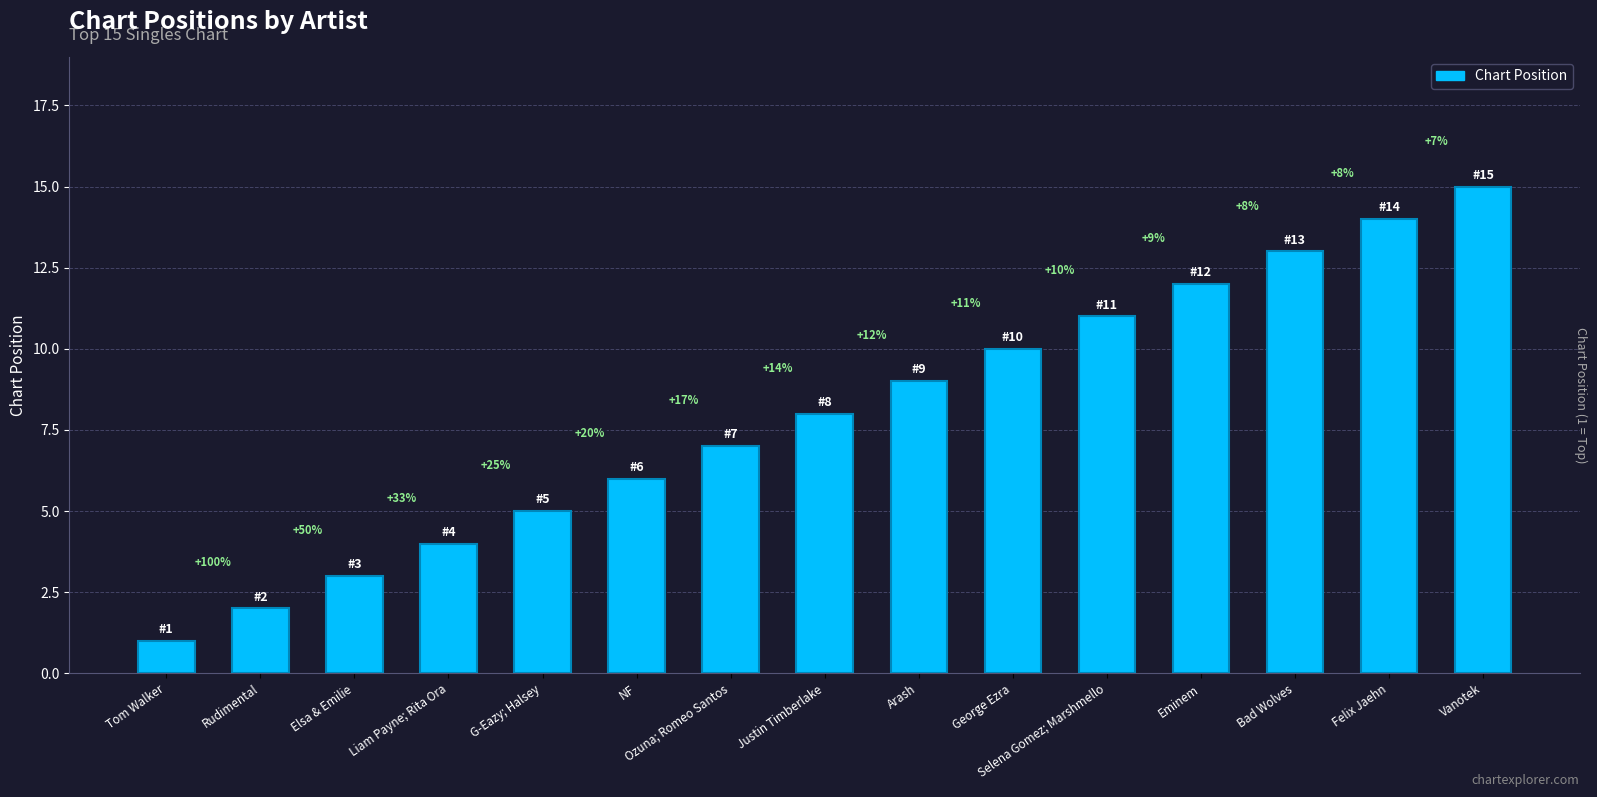

Are the bars horizontal?

No